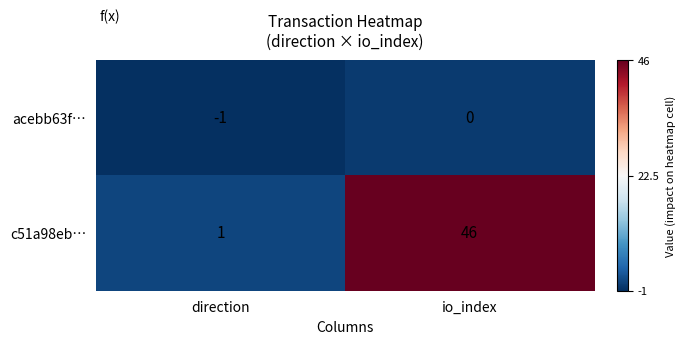

Which series has the largest range (max minus min)?

c51a98eb…